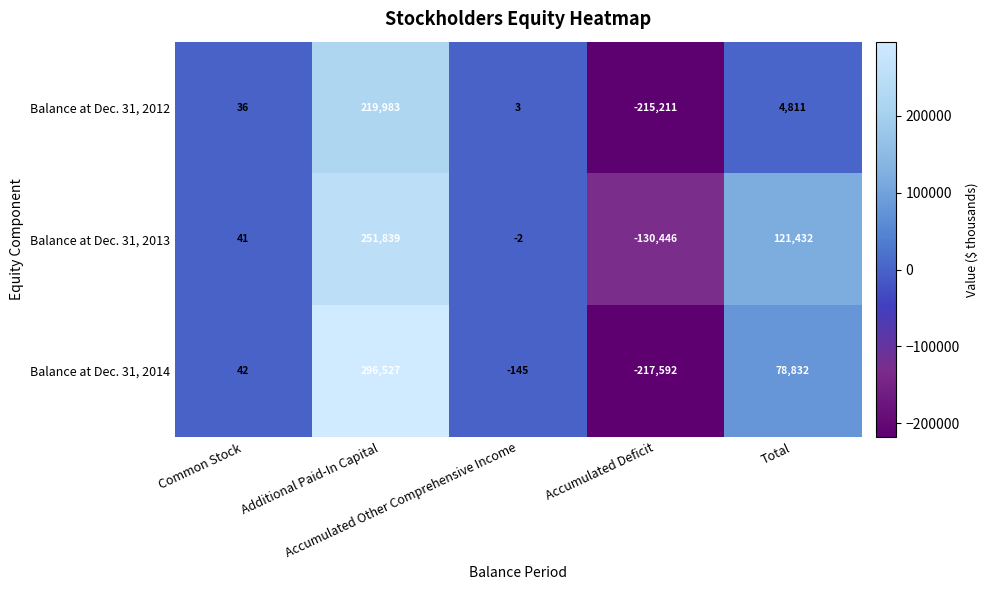

Which series has the widest spread of values?

Balance at Dec. 31, 2014